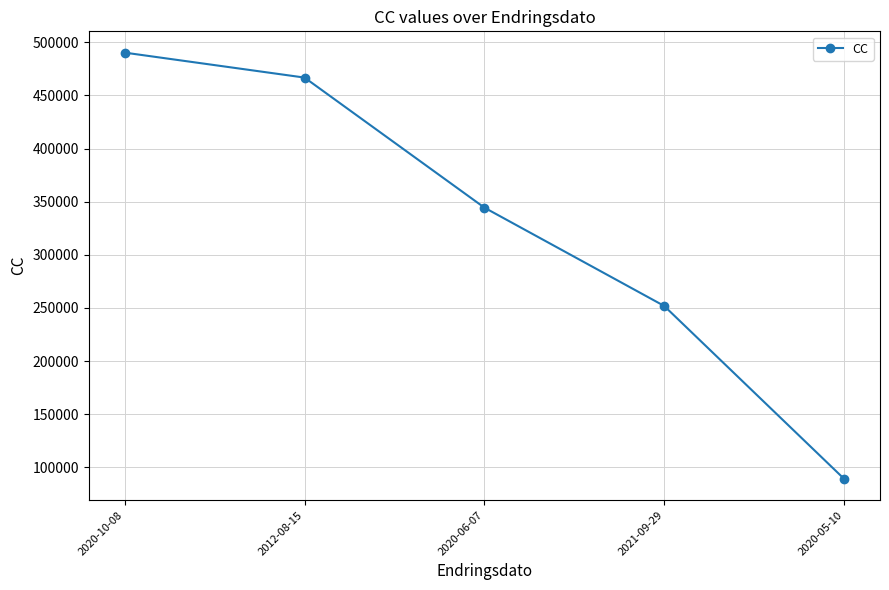

Rank the categories by value from lowest to highest.

2020-05-10, 2021-09-29, 2020-06-07, 2012-08-15, 2020-10-08